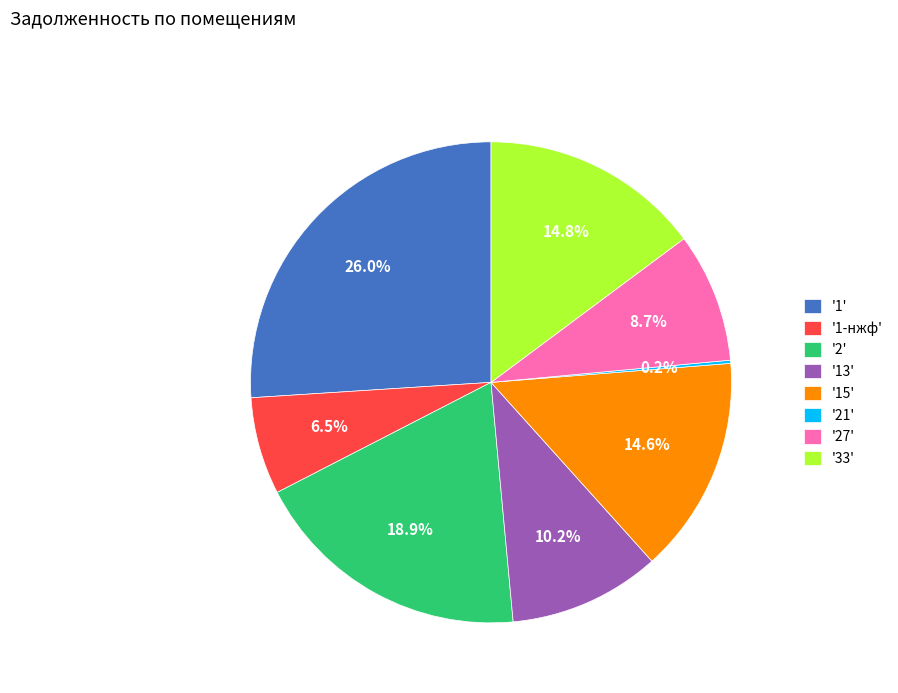

Is there any slice that represents more than half of the pie?

No